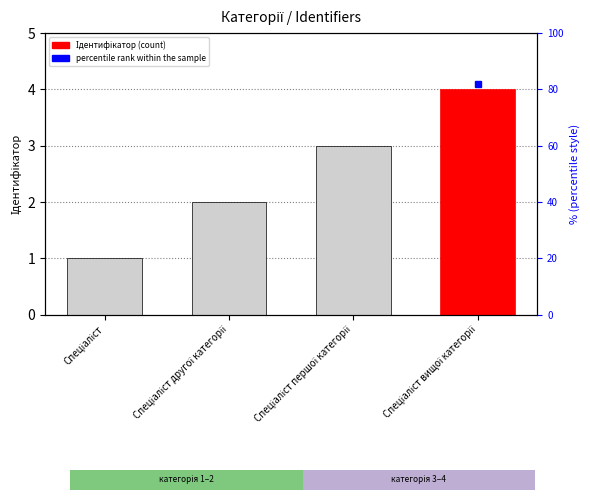

How many data points are above 3?

1